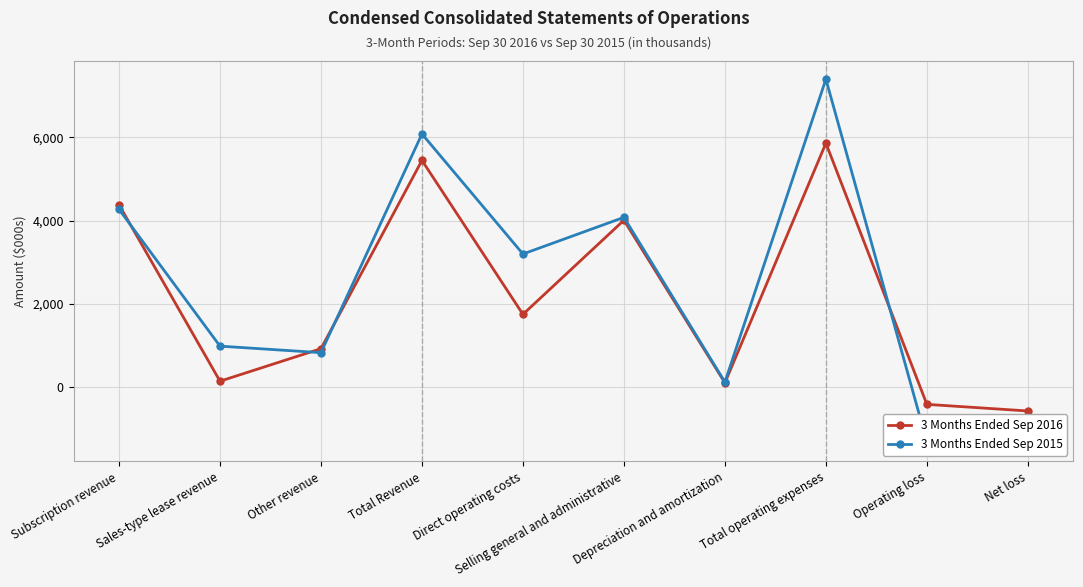

True or false: 3 Months Ended Sep 2016 has a value of 178 at Depreciation and amortization.

False